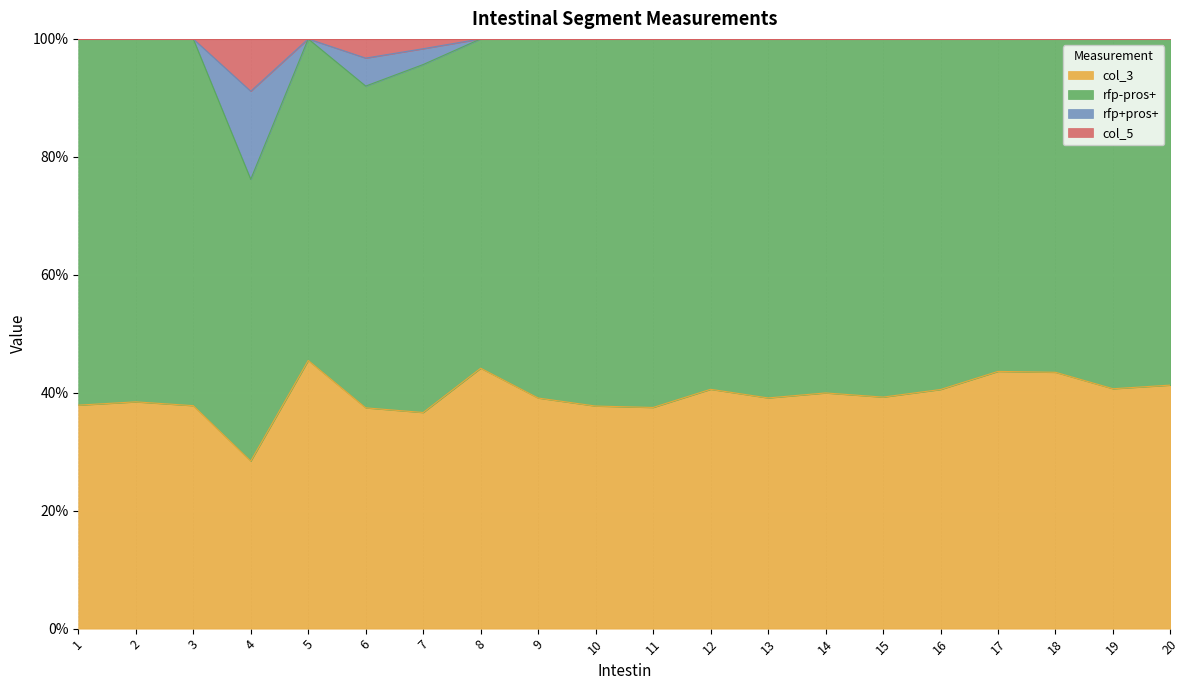

What is the maximum value for col_3?

45.5